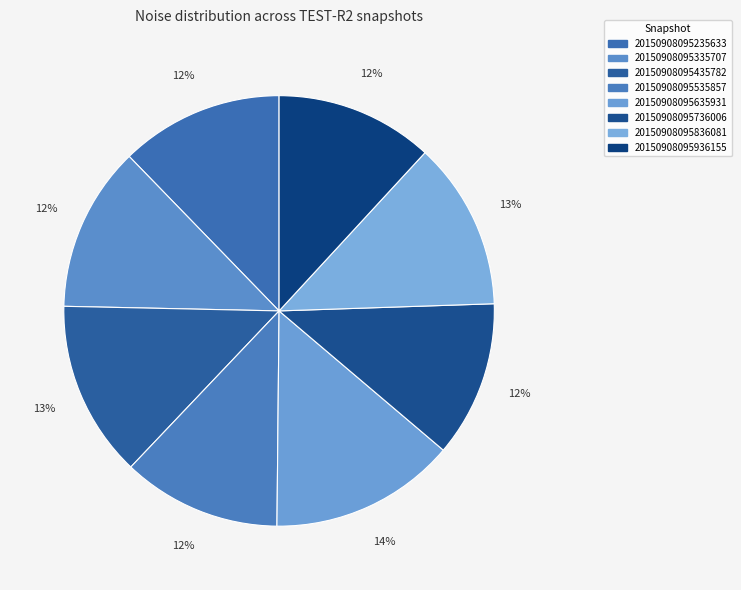

The 20150908095936155 slice represents 12% of the pie. True or false?

True